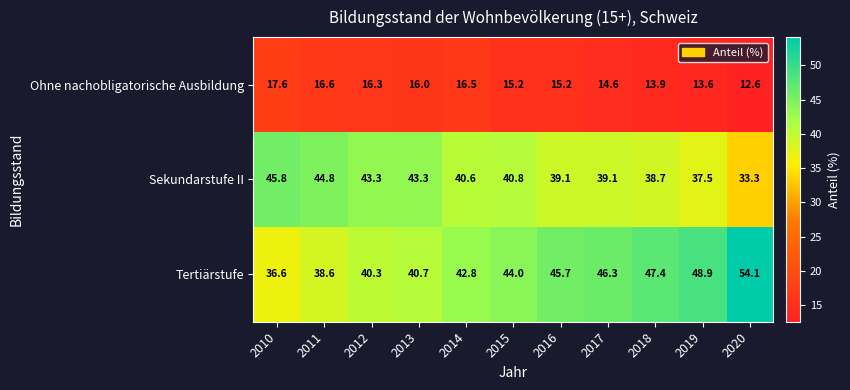

What is the sum of all Tertiärstufe values?

485.4